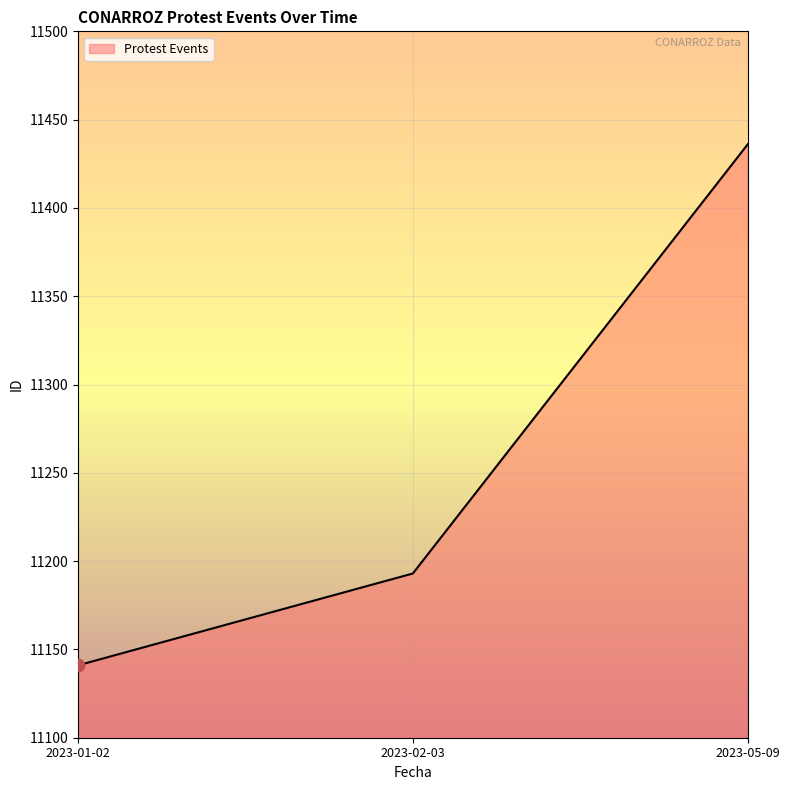

What is the ratio of the value at 2023-02-03 to the value at 2023-05-09?

1.0